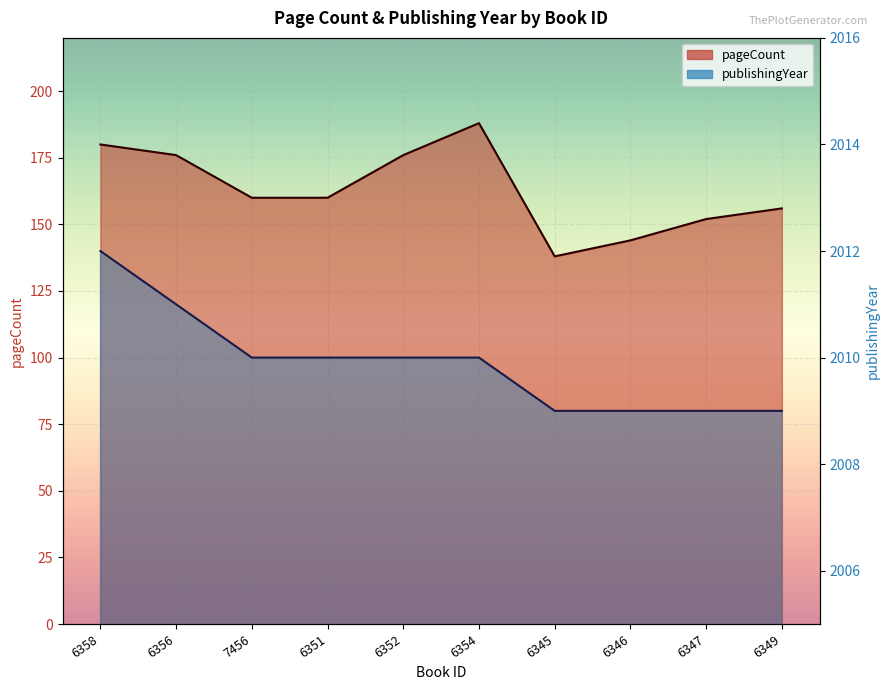

What position from the left is 6352?

5